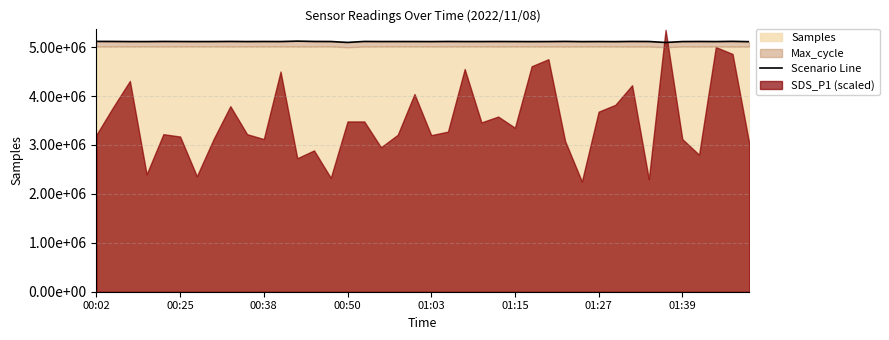

Rank the categories by value from lowest to highest.

34, 15, 39, 31, 29, 26, 20, 01:27, 00:50, 00:38, 27, 37, 35, 9, 30, 25, 23, 01:39, 22, 11, 19, 17, 18, 01:15, 14, 33, 24, 10, 36, 21, 16, 13, 32, 00:25, 01:03, 8, 28, 00:02, 38, 12